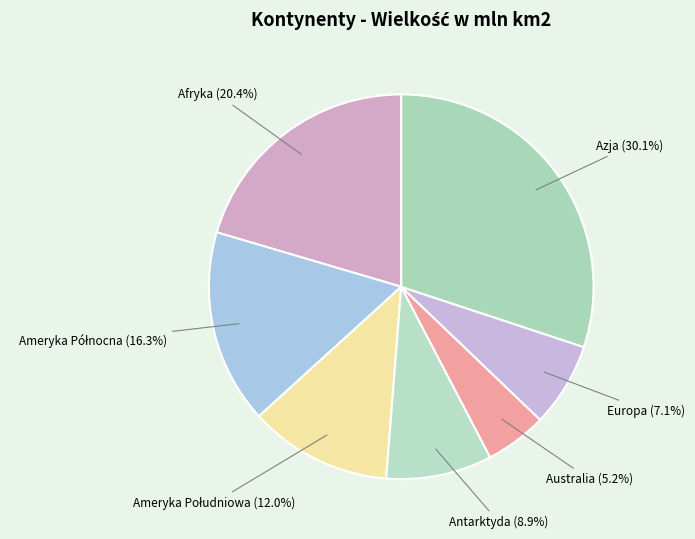

How much of the chart is everything except Afryka?

79.6%